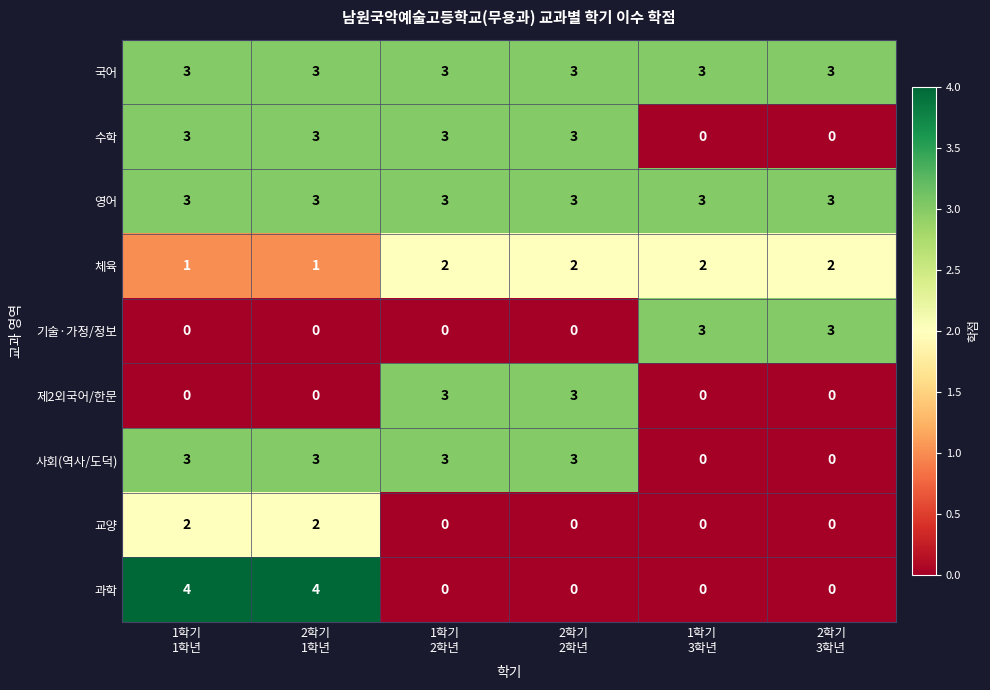

Count the 과학 values in the range 0 to 4.

6